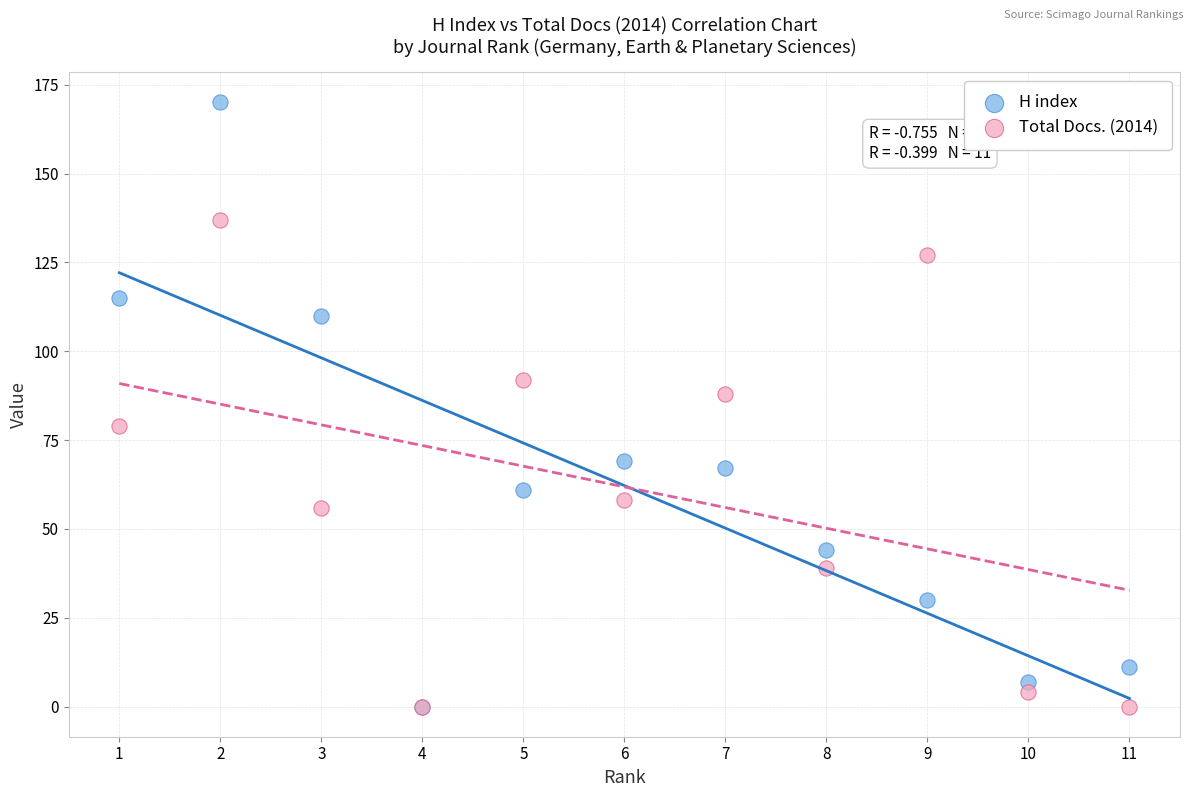

Which series contains the highest Y value?

H index